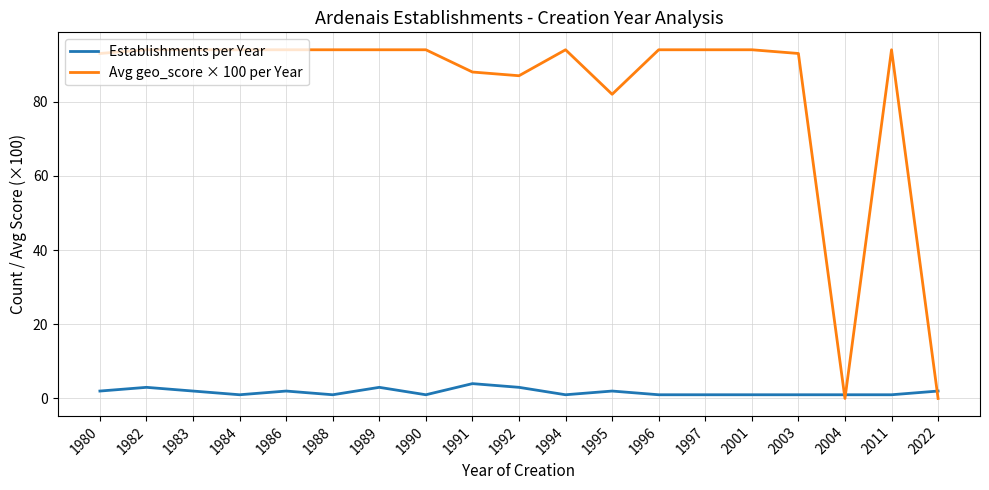

True or false: Avg geo_score × 100 per Year has a value of 87 at 1992.

True